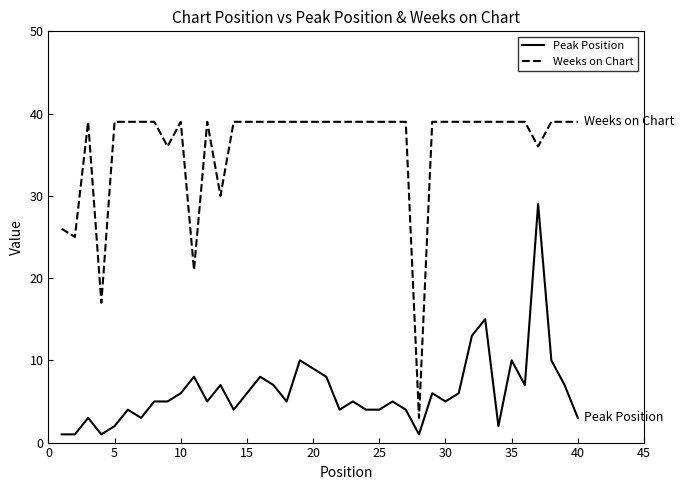

List the series in order of their peak value, lowest first.

Peak Position, Weeks on Chart